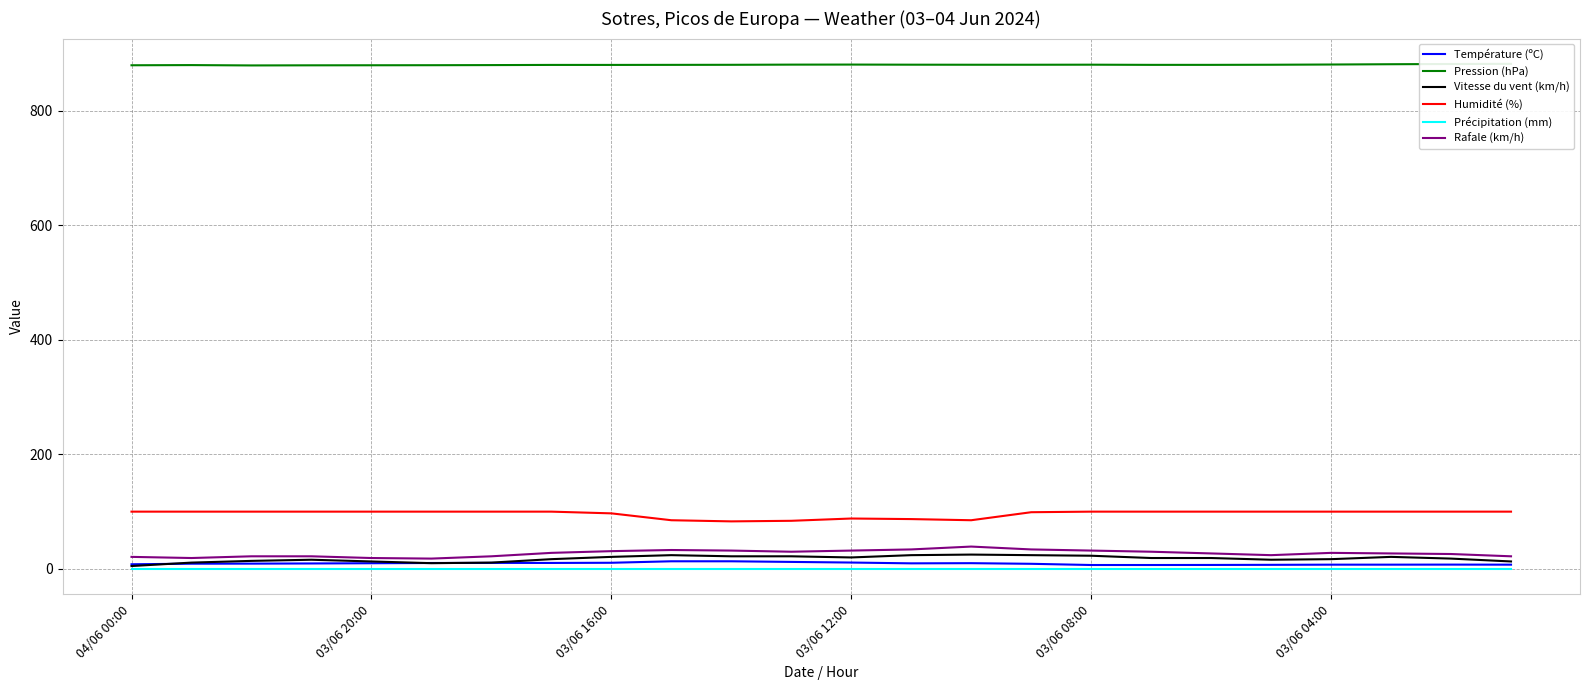

True or false: Humidité (%) and Précipitation (mm) cross at least once.

False